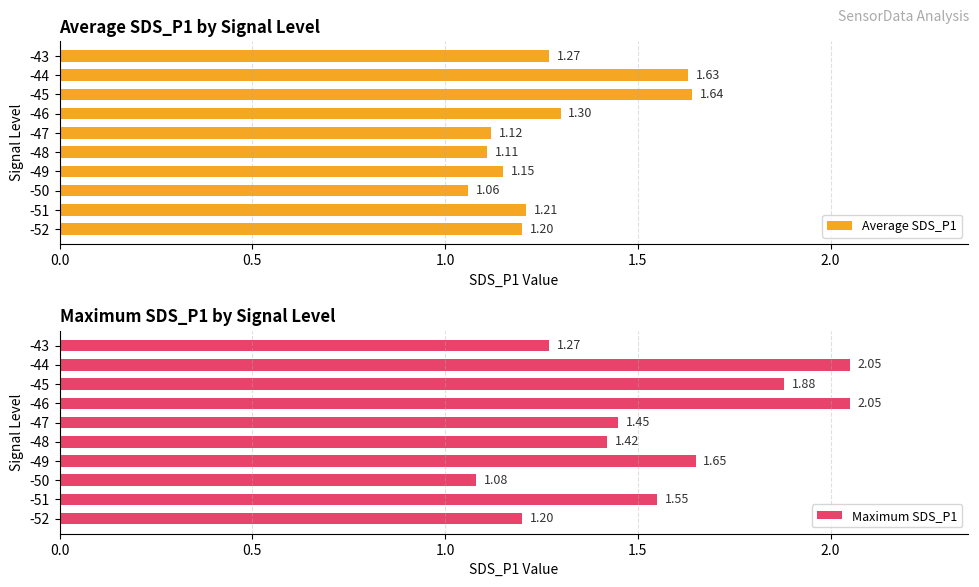

How many groups of bars are there?

10